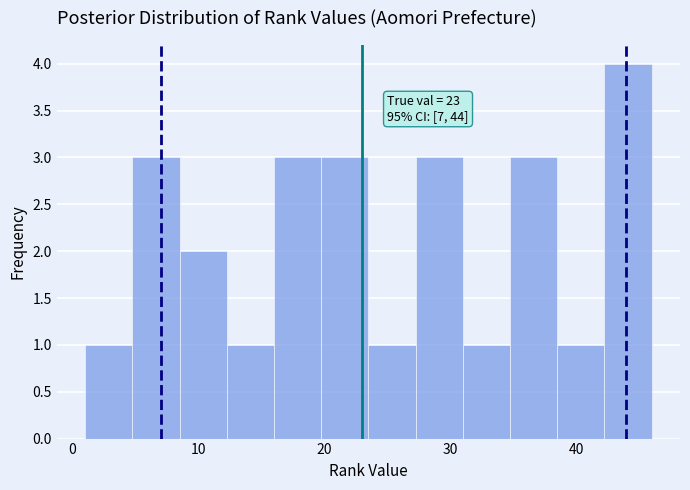

Around what value on the x-axis is the tallest bar? Give the approximate position of its centre, as read against the axis.

44